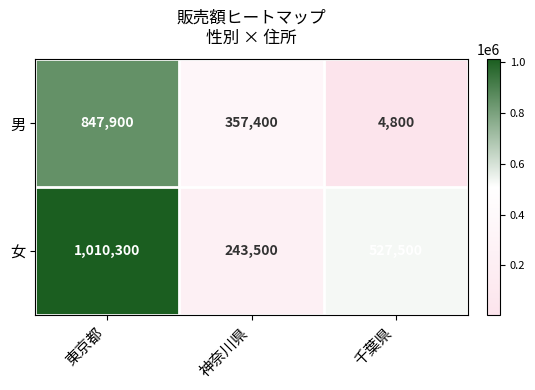

Rank the series at 東京都 from lowest to highest value.

男, 女